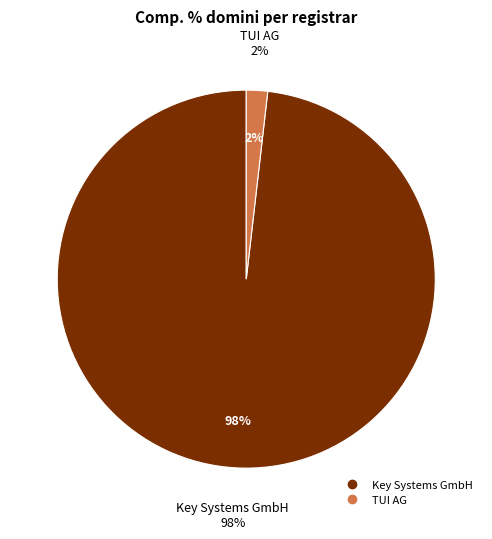

Is there any slice that represents more than half of the pie?

Yes